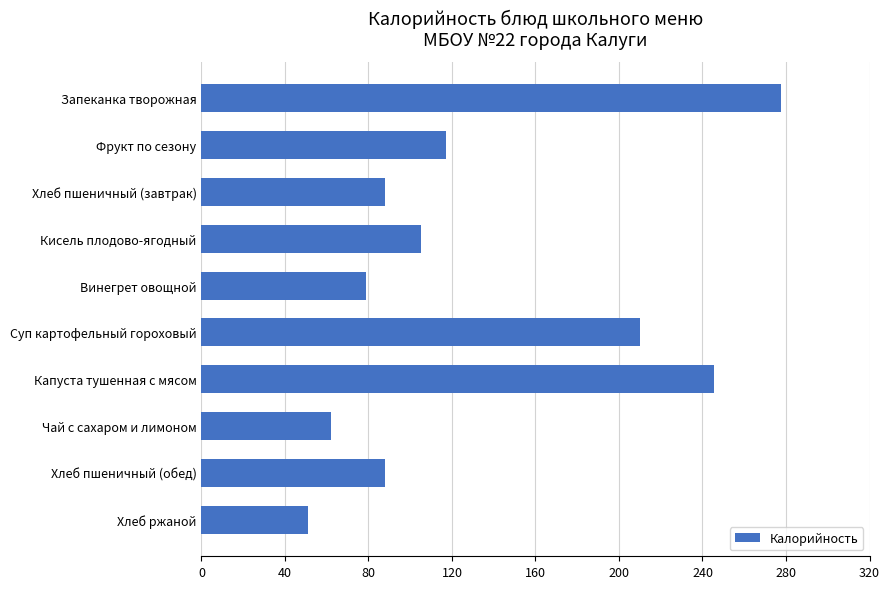

Which category has the highest value across all series?

Запеканка творожная